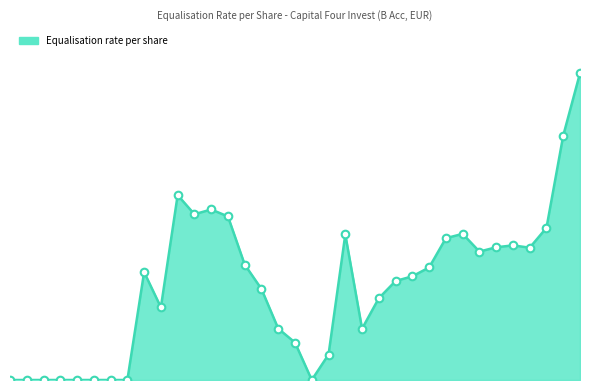

Does the chart have visible grid lines?

No